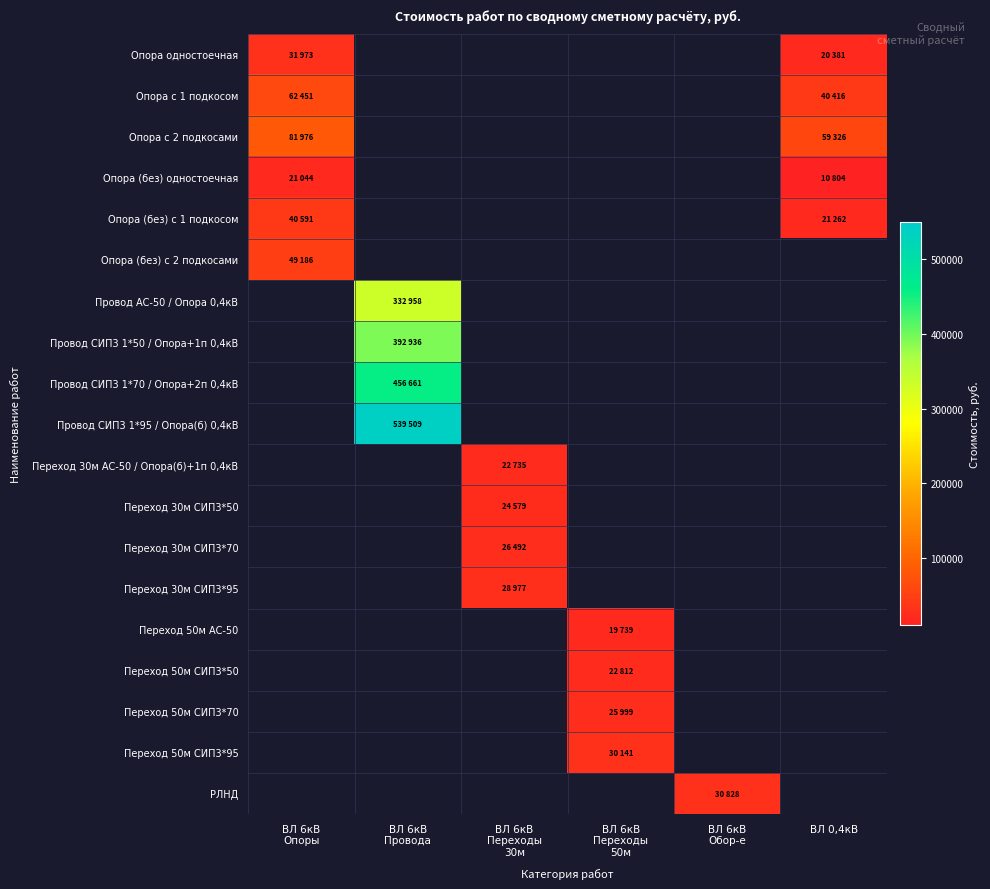

Which series has the widest spread of values?

Опора с 2 подкосами